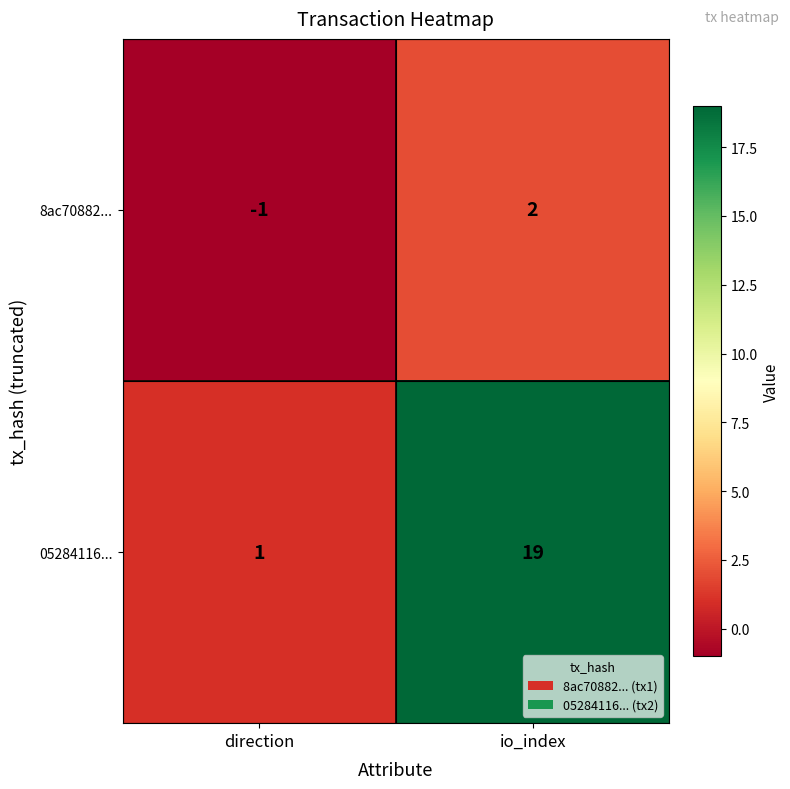

Reading right to left, list all the values displayed in this chart.

8ac70882...: io_index=2	direction=-1
05284116...: io_index=19	direction=1